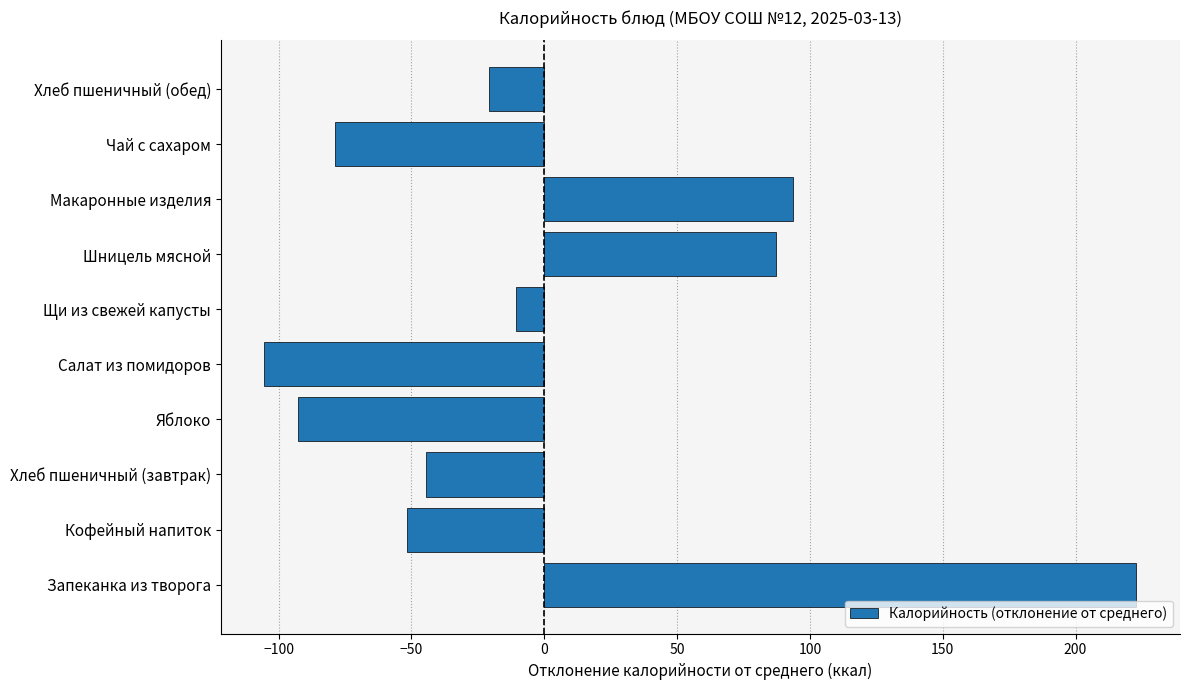

Where is the data nearest to the value 58?

Шницель мясной